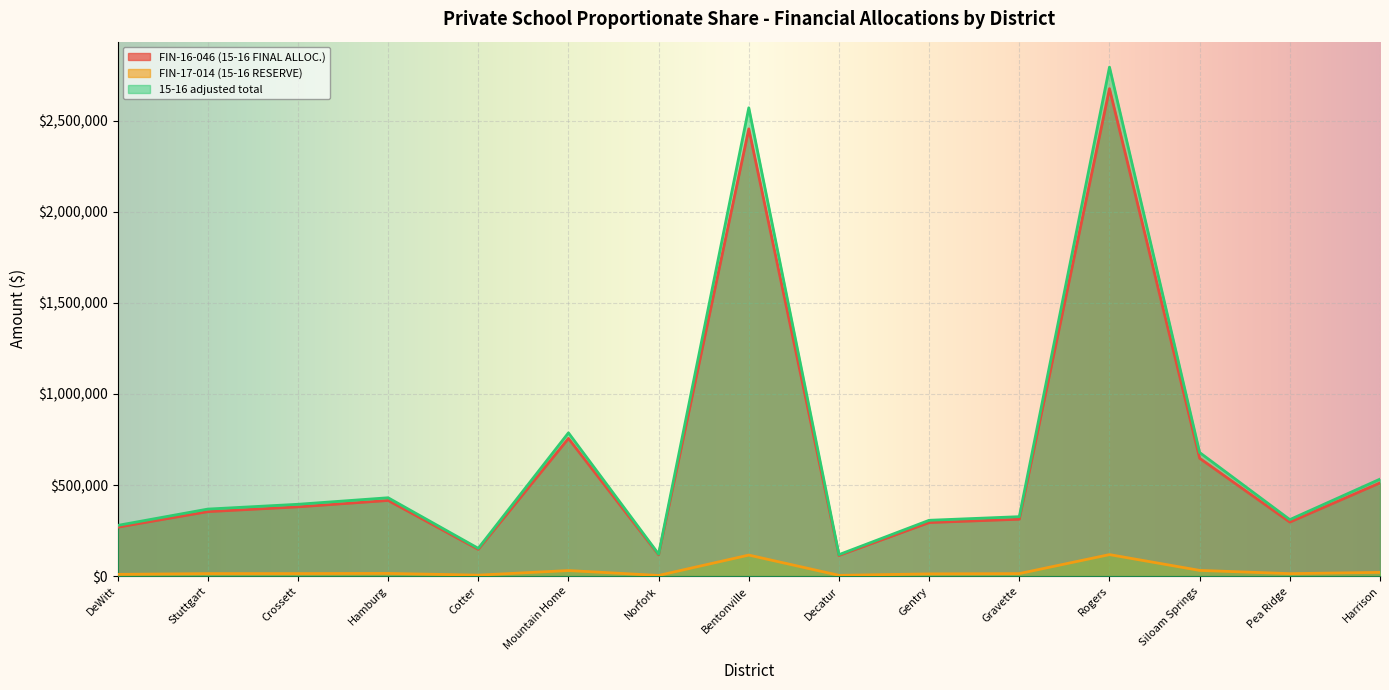

At which category is the sum across all series the highest?

Rogers